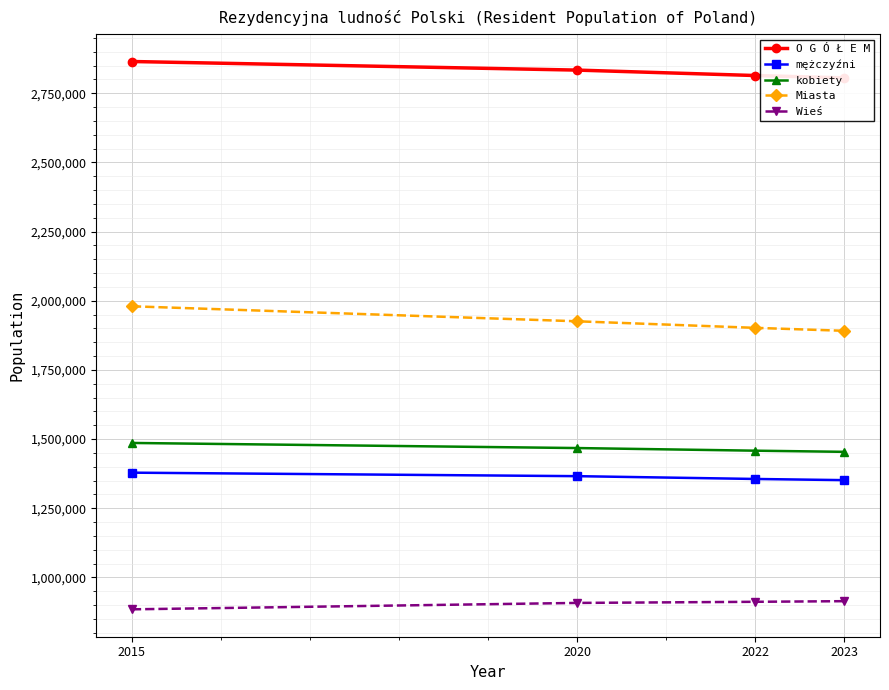

Reading left to right, what are all the values shown in this chart?

O G Ó Ł E M: 2864624	2833557	2813919	2805463
mężczyźni: 1378617	1365987	1355854	1351581
kobiety: 1486007	1467570	1458065	1453882
Miasta: 1979940	1925714	1902004	1891301
Wieś: 884684	907843	911915	914162